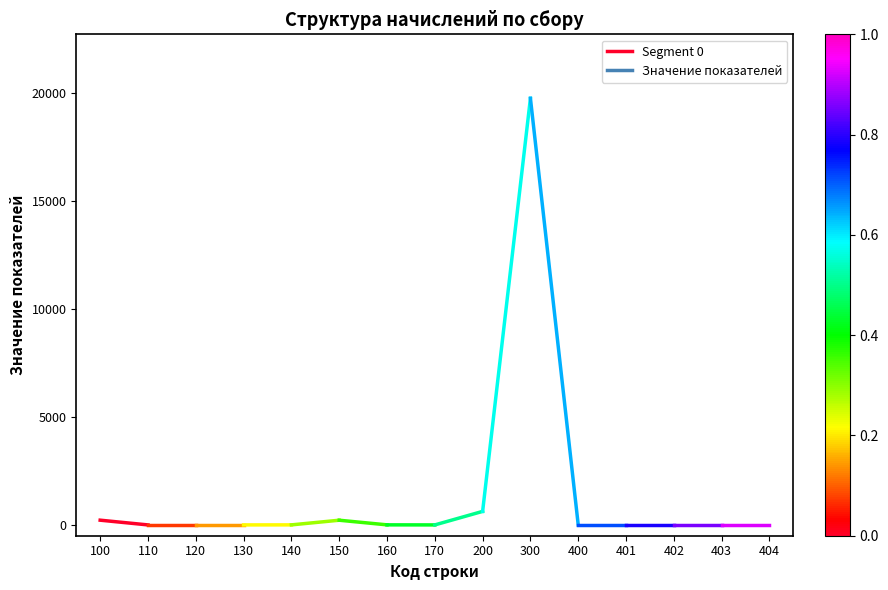

Is this an area chart (filled region under the line)?

No